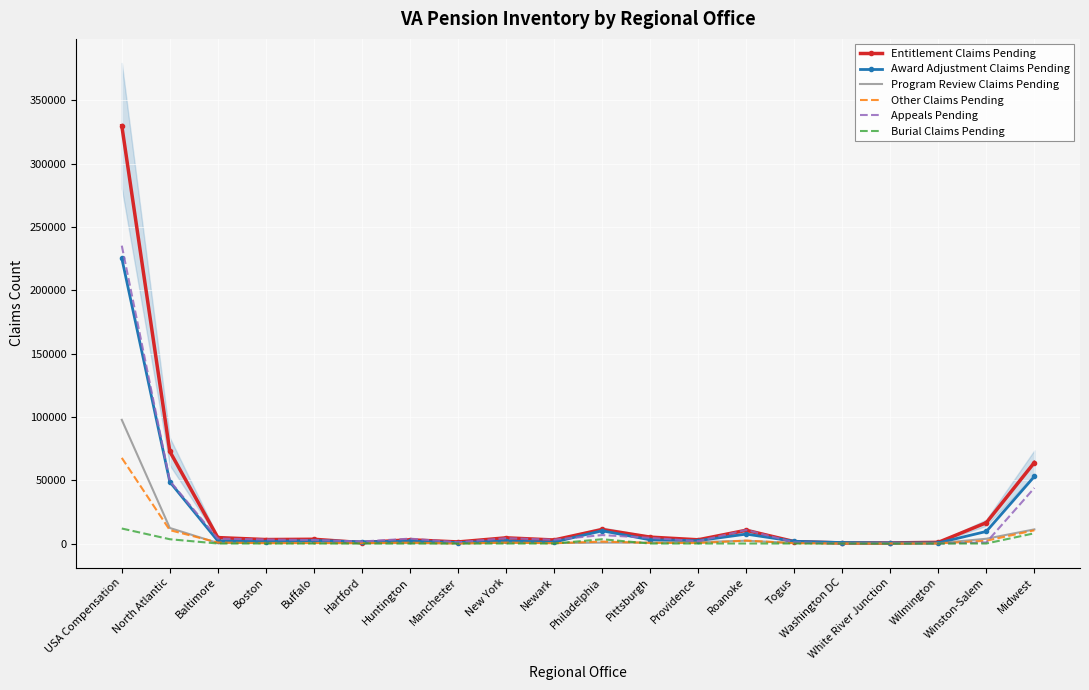

Reading right to left, transcribe all the data shown in this chart.

Entitlement Claims Pending: Midwest=63958	Winston-Salem=16461	Wilmington=928	White River Junction=474	Washington DC=444	Togus=1516	Roanoke=10445	Providence=2945	Pittsburgh=5049	Philadelphia=11075	Newark=2791	New York=4495	Manchester=1238	Huntington=2945	Hartford=716	Buffalo=3356	Boston=3132	Baltimore=4681	North Atlantic=72691	USA Compensation=330014
Award Adjustment Claims Pending: Midwest=52954	Winston-Salem=9532	Wilmington=479	White River Junction=485	Washington DC=768	Togus=1746	Roanoke=7446	Providence=2221	Pittsburgh=2914	Philadelphia=10093	Newark=1100	New York=2009	Manchester=758	Huntington=1865	Hartford=1347	Buffalo=2329	Boston=1540	Baltimore=2032	North Atlantic=48664	USA Compensation=225299
Program Review Claims Pending: Midwest=11165	Winston-Salem=3763	Wilmington=261	White River Junction=64	Washington DC=67	Togus=419	Roanoke=2208	Providence=1138	Pittsburgh=706	Philadelphia=714	Newark=354	New York=592	Manchester=62	Huntington=339	Hartford=221	Buffalo=454	Boston=550	Baltimore=371	North Atlantic=12283	USA Compensation=97670
Other Claims Pending: Midwest=10438	Winston-Salem=2196	Wilmington=35	White River Junction=55	Washington DC=66	Togus=249	Roanoke=2281	Providence=363	Pittsburgh=522	Philadelphia=1533	Newark=235	New York=671	Manchester=47	Huntington=630	Hartford=331	Buffalo=340	Boston=230	Baltimore=786	North Atlantic=10570	USA Compensation=67623
Appeals Pending: Midwest=43874	Winston-Salem=848	Wilmington=0	White River Junction=591	Washington DC=0	Togus=942	Roanoke=10692	Providence=1823	Pittsburgh=4480	Philadelphia=6667	Newark=2990	New York=4223	Manchester=996	Huntington=3842	Hartford=1589	Buffalo=2737	Boston=3162	Baltimore=3864	North Atlantic=49446	USA Compensation=235218
Burial Claims Pending: Midwest=8090	Winston-Salem=5	Wilmington=0	White River Junction=0	Washington DC=0	Togus=0	Roanoke=4	Providence=0	Pittsburgh=0	Philadelphia=3376	Newark=0	New York=0	Manchester=0	Huntington=1	Hartford=0	Buffalo=0	Boston=1	Baltimore=0	North Atlantic=3387	USA Compensation=11862